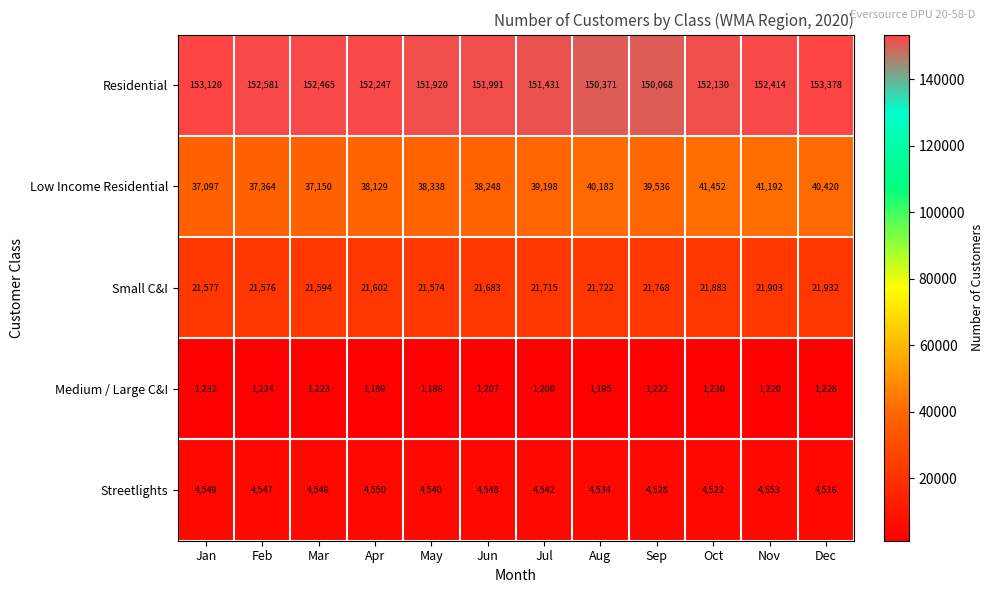

At how many categories does at least one series exceed 31485?

12